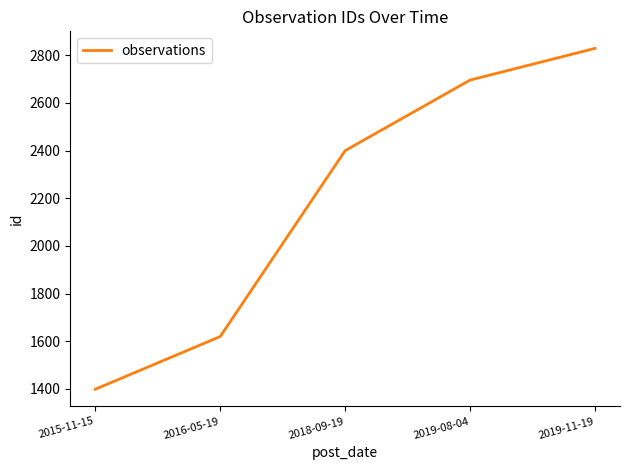

What is the ratio of the value at 2019-08-04 to the value at 2019-11-19?

1.0